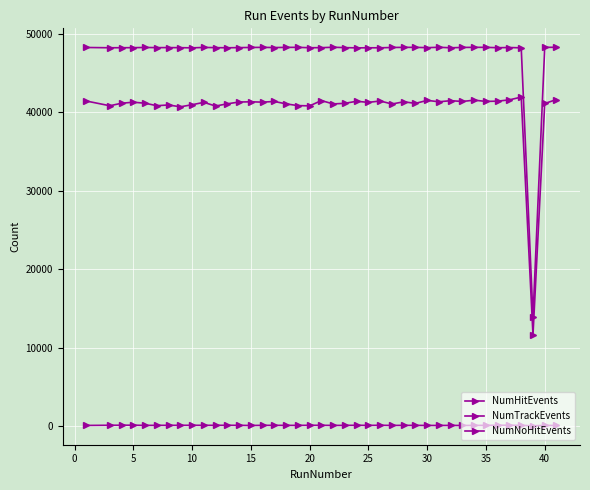

What is the greatest value displayed?

48320